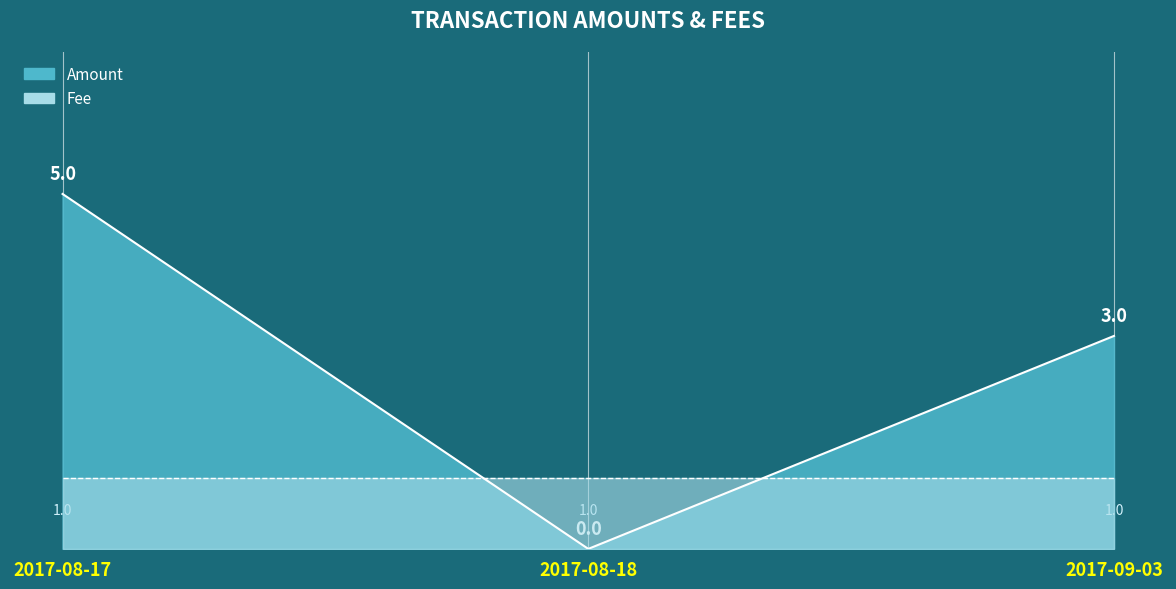

How many values exceed 3?

1